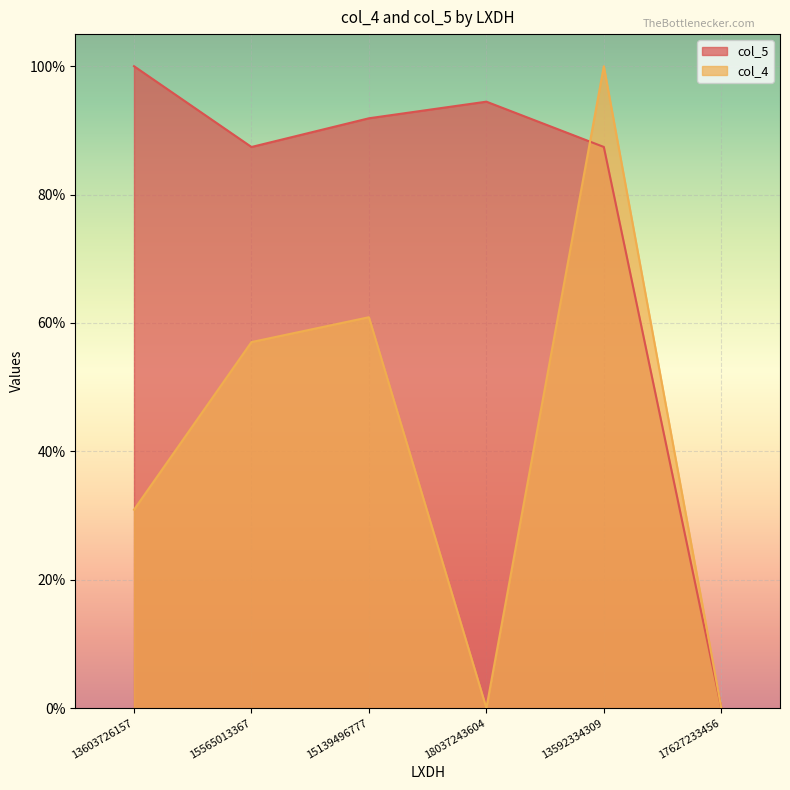

Rank the categories by col_5 value from lowest to highest.

17627233456, 15565013367, 13592334309, 15139496777, 18037243604, 13603726157